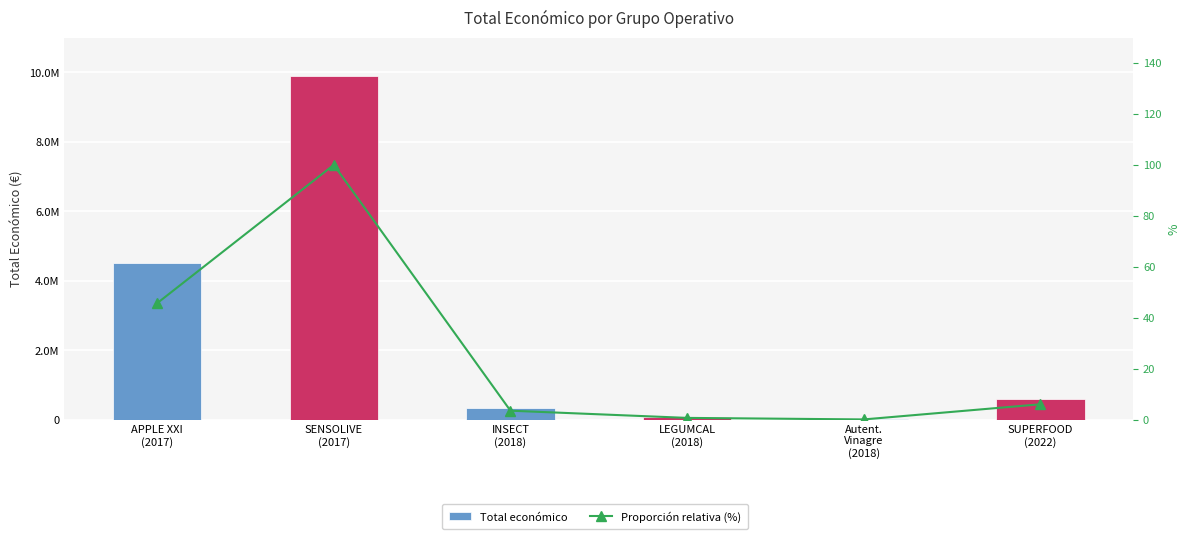

List the series in order of their peak value, highest first.

Total económico, Proporción relativa (%)